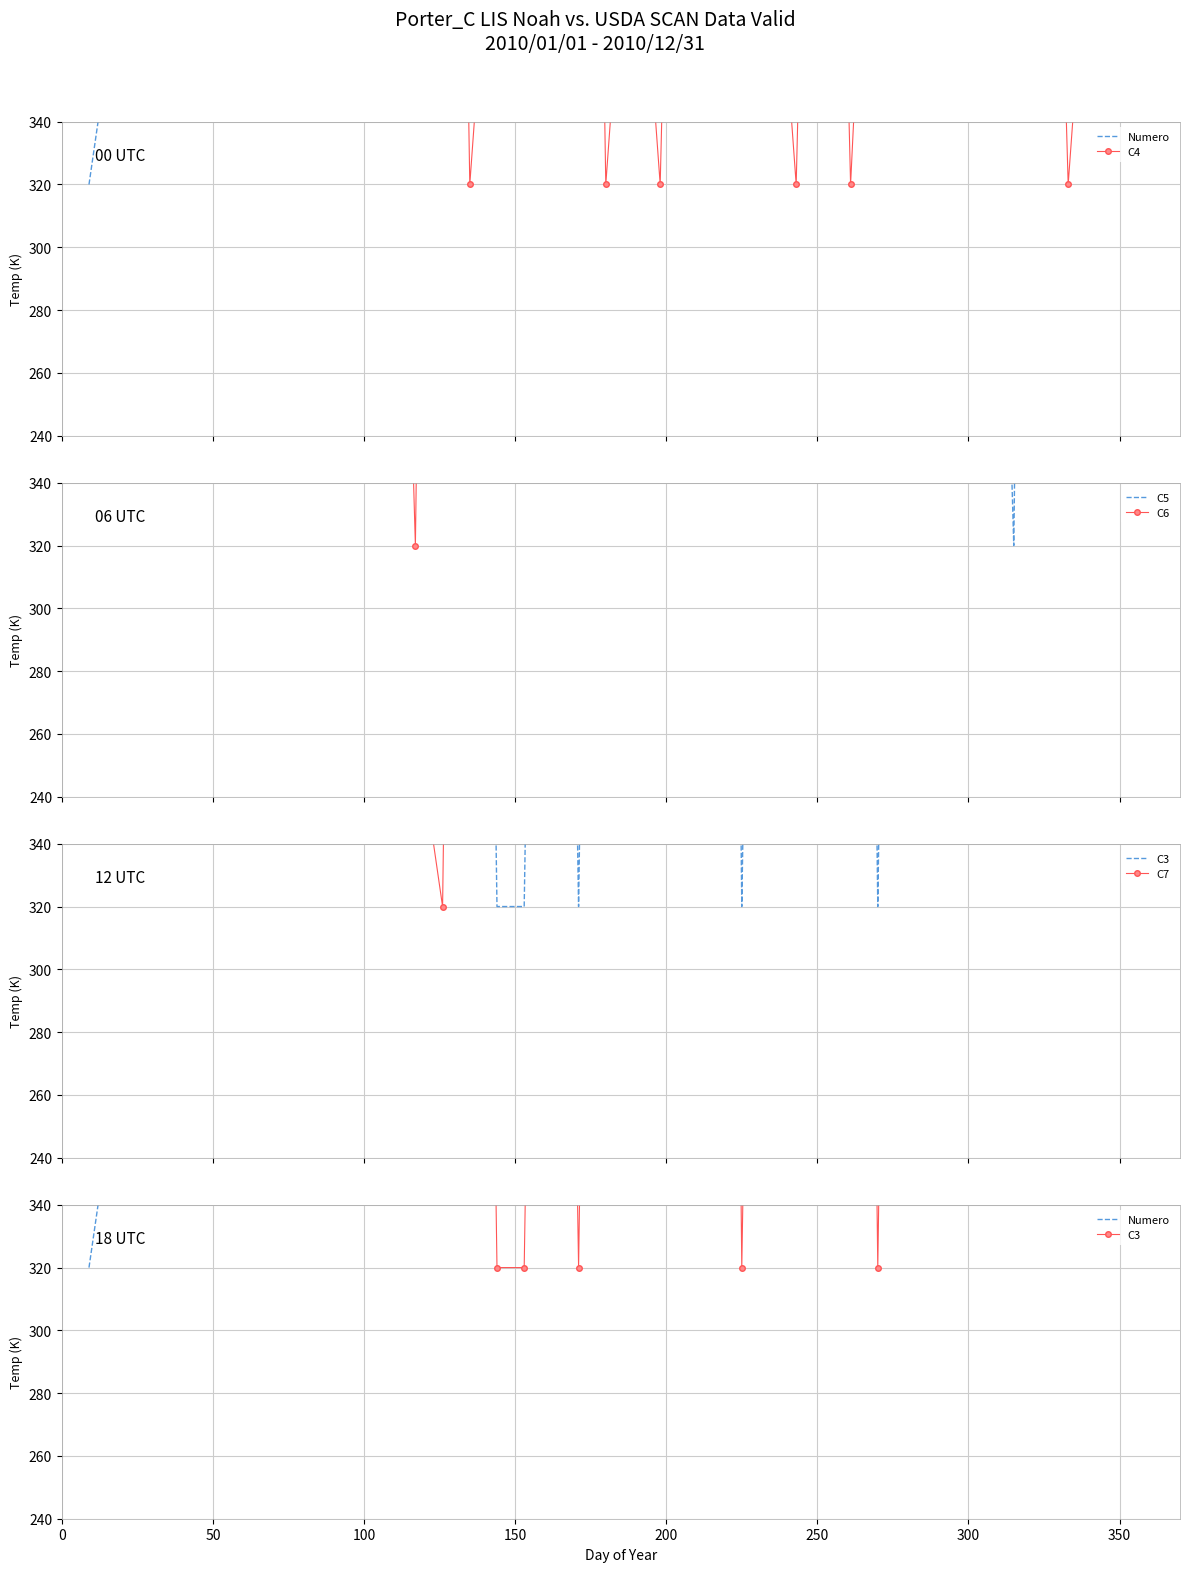

Which series has the largest total across all categories?

Numero